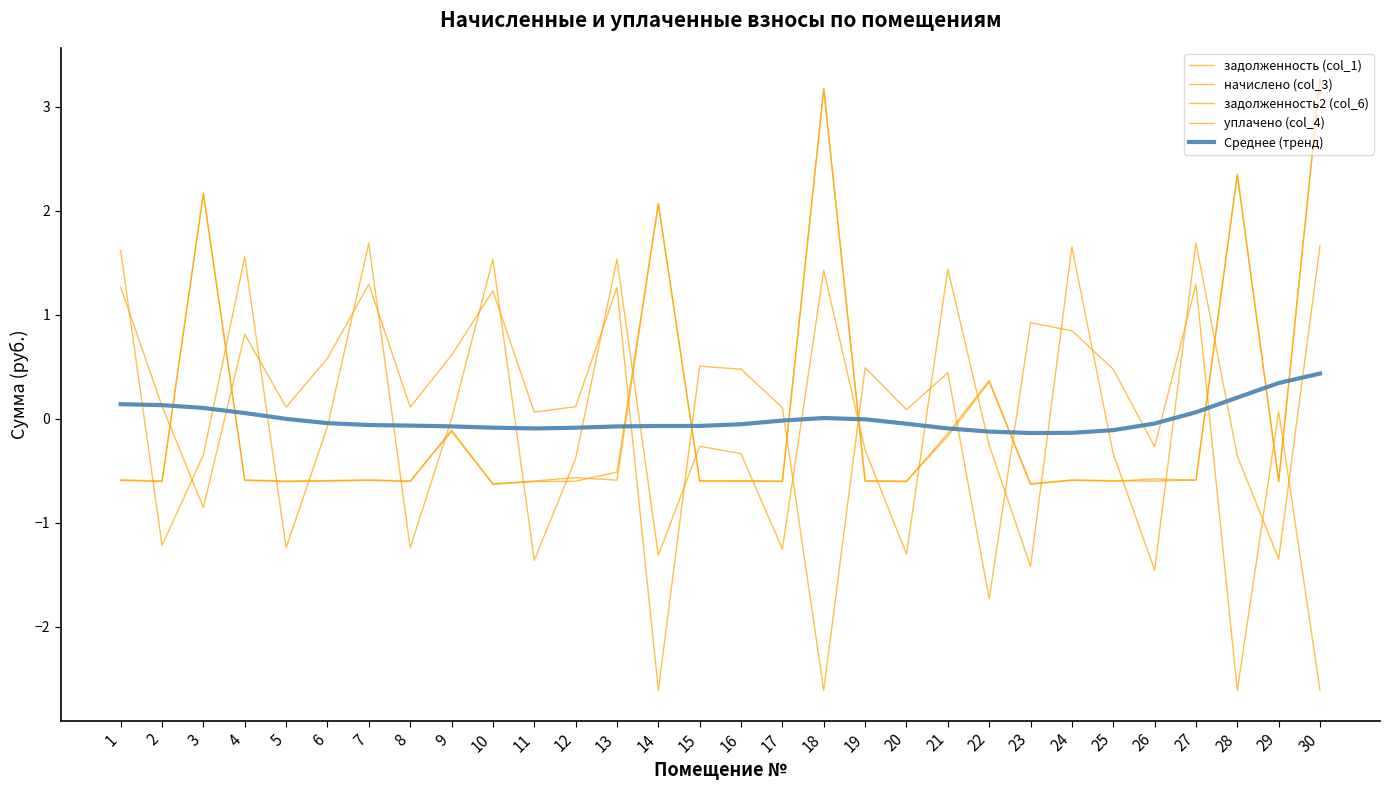

Reading left to right, extract all data points from this chart.

задолженность (col_1): 1=-0.6	2=-0.6	3=2.2	4=-0.6	5=-0.6	6=-0.6	7=-0.6	8=-0.6	9=-0.1	10=-0.6	11=-0.6	12=-0.6	13=-0.5	14=2.1	15=-0.6	16=-0.6	17=-0.6	18=3.2	19=-0.6	20=-0.6	21=-0.1	22=0.4	23=-0.6	24=-0.6	25=-0.6	26=-0.6	27=-0.6	28=2.3	29=-0.6	30=3.3
начислено (col_3): 1=1.6	2=-1.2	3=-0.3	4=1.6	5=-1.2	6=-0.1	7=1.7	8=-1.2	9=-0.0	10=1.5	11=-1.4	12=-0.4	13=1.5	14=-1.3	15=-0.3	16=-0.3	17=-1.3	18=1.4	19=-0.3	20=-1.3	21=1.4	22=-0.3	23=-1.4	24=1.7	25=-0.3	26=-1.5	27=1.7	28=-0.4	29=-1.3	30=1.7
задолженность2 (col_6): 1=-0.6	2=-0.6	3=2.2	4=-0.6	5=-0.6	6=-0.6	7=-0.6	8=-0.6	9=-0.1	10=-0.6	11=-0.6	12=-0.6	13=-0.6	14=2.1	15=-0.6	16=-0.6	17=-0.6	18=3.2	19=-0.6	20=-0.6	21=-0.2	22=0.4	23=-0.6	24=-0.6	25=-0.6	26=-0.6	27=-0.6	28=2.4	29=-0.6	30=3.3
уплачено (col_4): 1=1.3	2=0.1	3=-0.9	4=0.8	5=0.1	6=0.6	7=1.3	8=0.1	9=0.6	10=1.2	11=0.1	12=0.1	13=1.3	14=-2.6	15=0.5	16=0.5	17=0.1	18=-2.6	19=0.5	20=0.1	21=0.4	22=-1.7	23=0.9	24=0.8	25=0.5	26=-0.3	27=1.3	28=-2.6	29=0.1	30=-2.6
Среднее (тренд): 1=0.1	2=0.1	3=0.1	4=0.1	5=-0.0	6=-0.0	7=-0.1	8=-0.1	9=-0.1	10=-0.1	11=-0.1	12=-0.1	13=-0.1	14=-0.1	15=-0.1	16=-0.1	17=-0.0	18=0.0	19=-0.0	20=-0.0	21=-0.1	22=-0.1	23=-0.1	24=-0.1	25=-0.1	26=-0.0	27=0.1	28=0.2	29=0.3	30=0.4